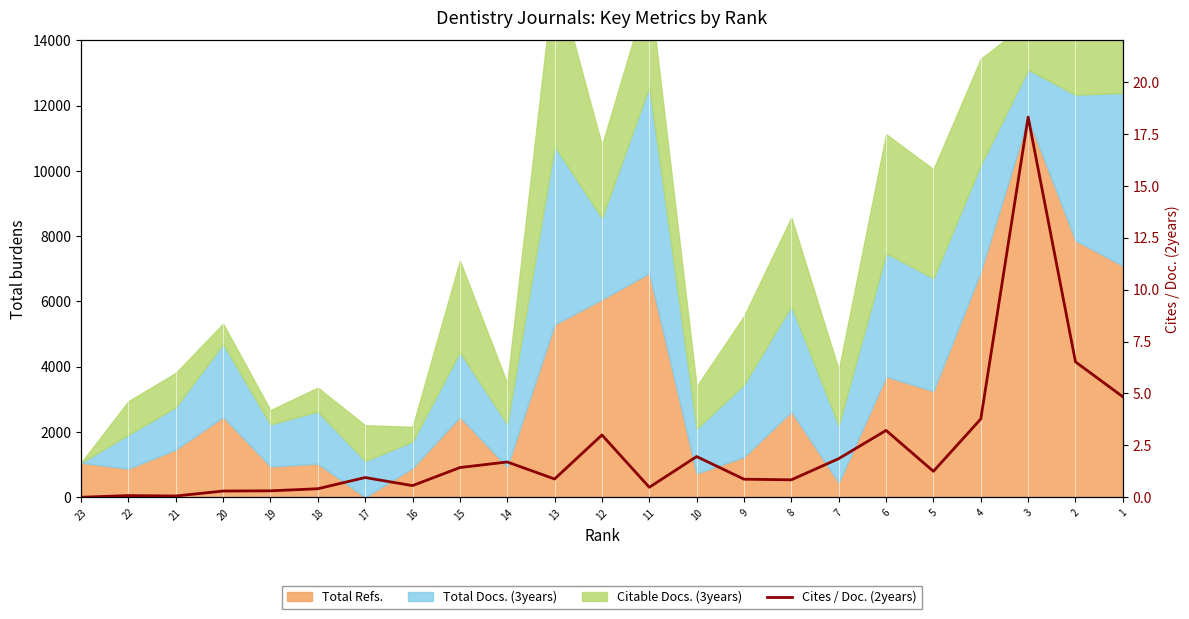

At which category does the data reach its first local valley?

21